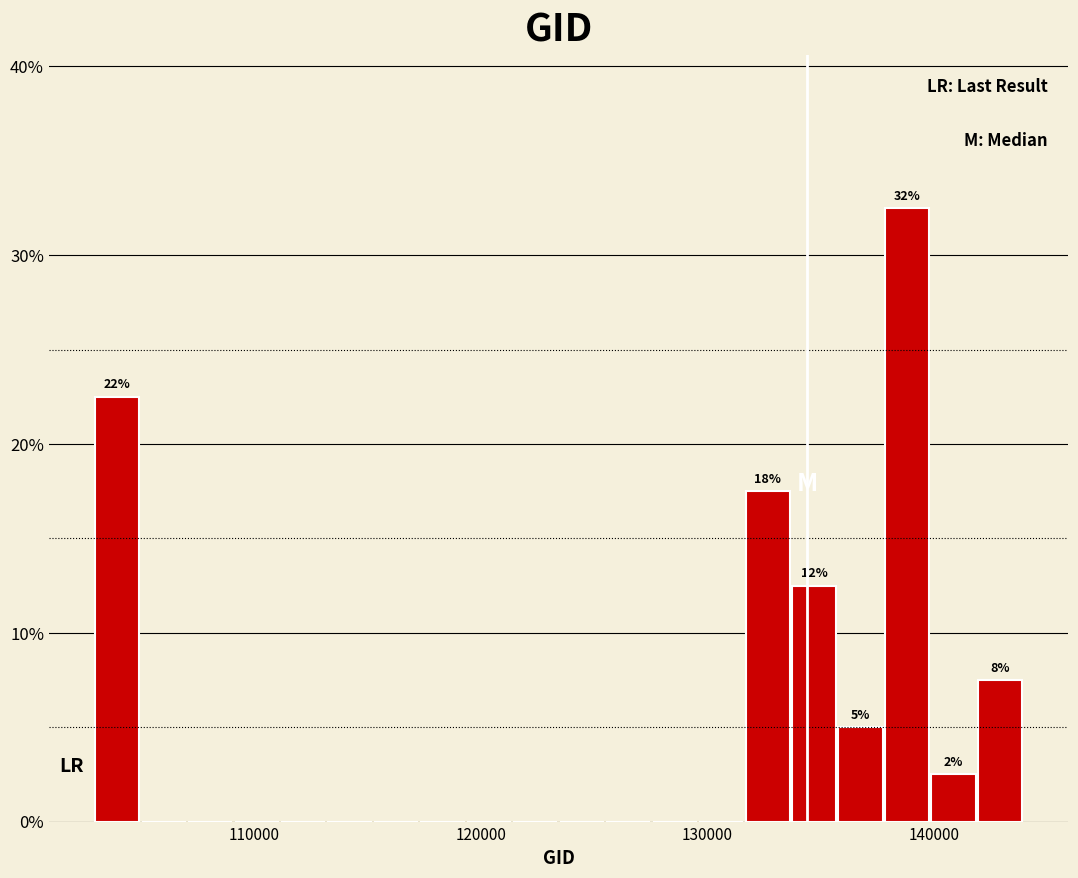

Around what value on the x-axis is the tallest bar? Give the approximate position of its centre, as read against the axis.

139000